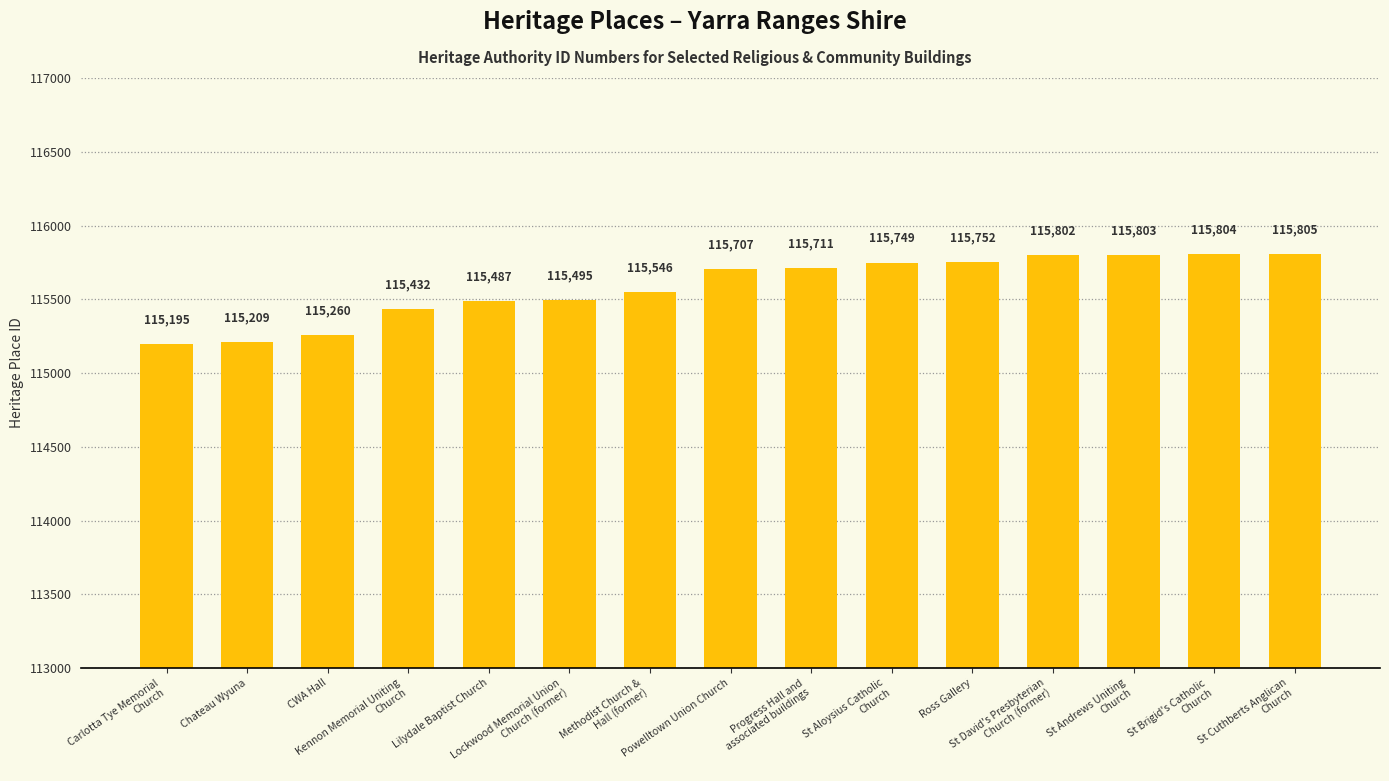

What is the difference between the values at Powelltown Union Church and Methodist Church &
Hall (former)?

161